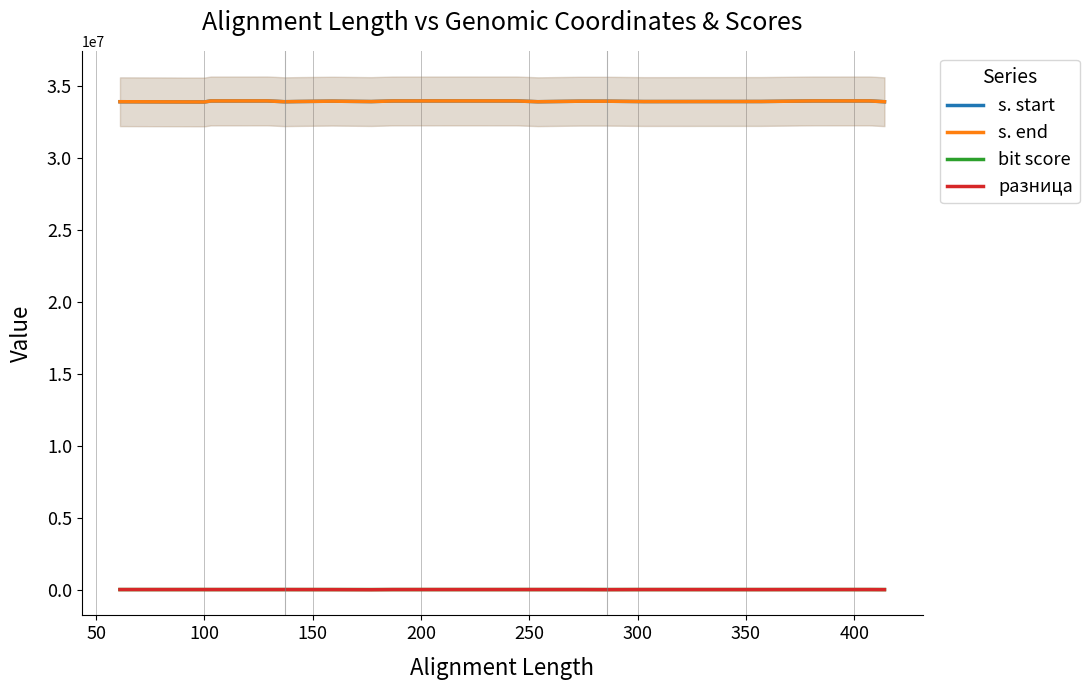

True or false: разница and s. end intersect in this chart.

False